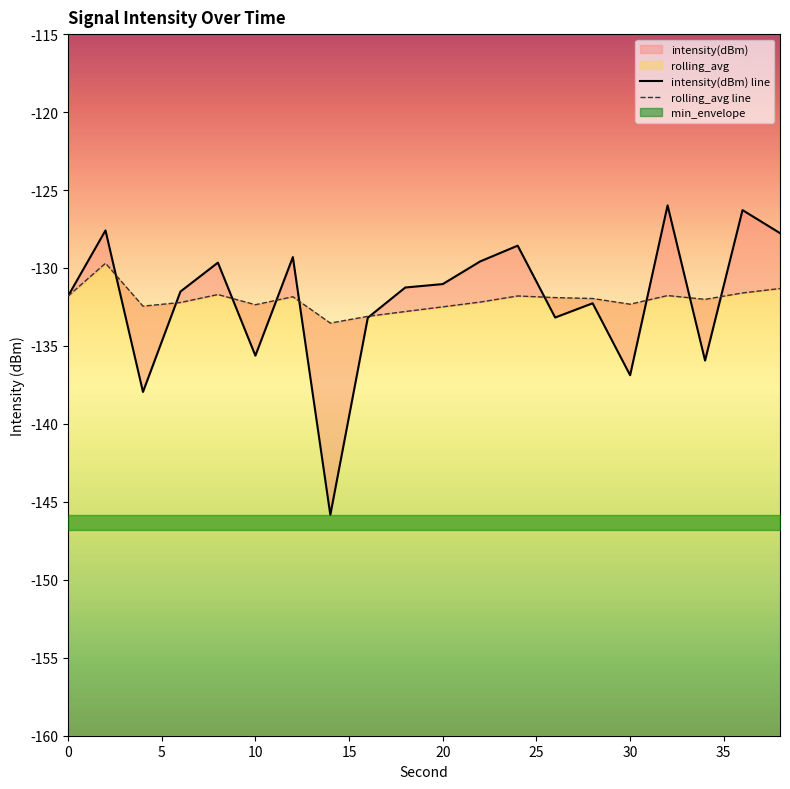

What is the value of the rolling_avg line point at the 11th from the left?

-132.4